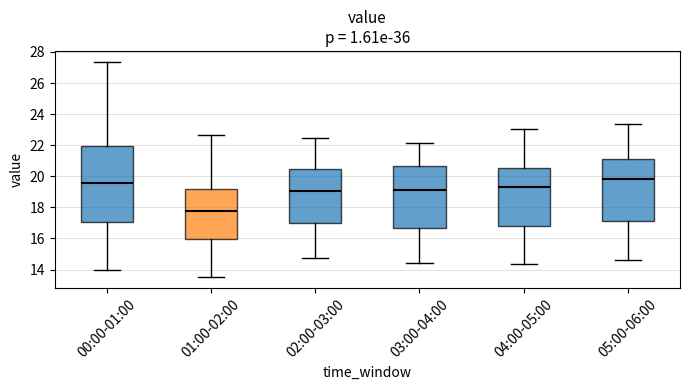

Where is the upper edge of the box for 05:00-06:00 on the y-axis? The values are not printed on the chart, so give them approximately, as read against the axis.

21.2